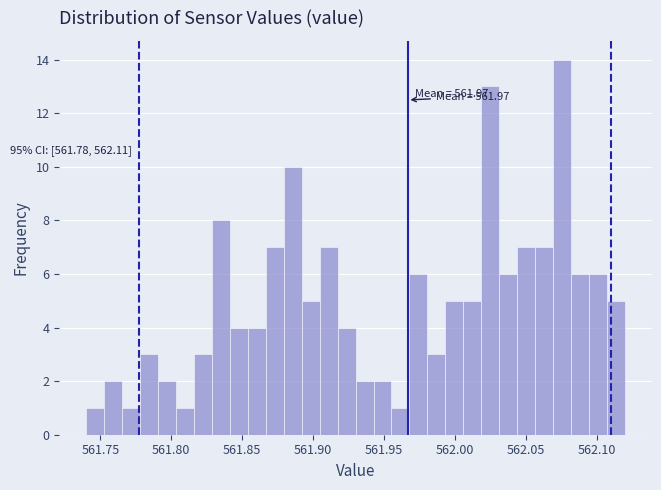

Read against the x-axis, roughly where is the centre of the tallest bar?

562.075